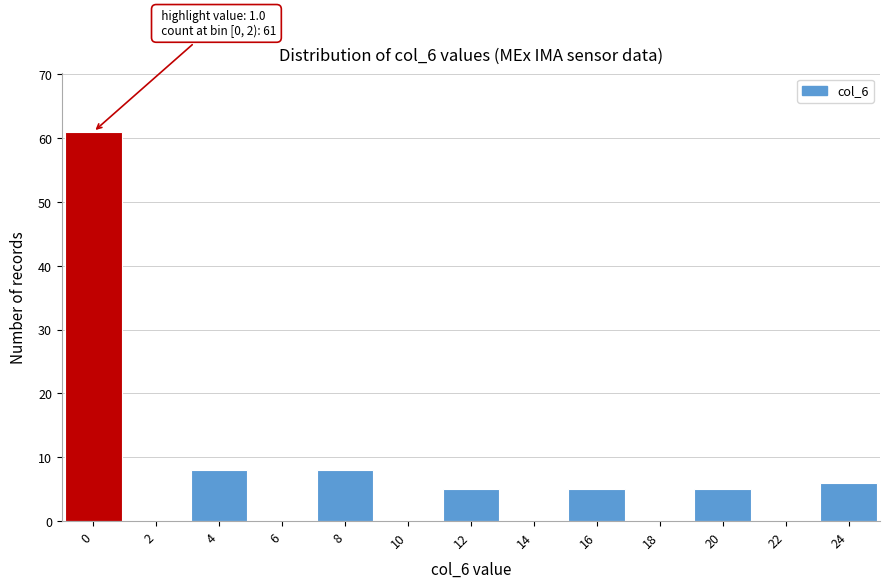

Reading left to right, list all the values displayed in this chart.

0=61	2=0	4=8	6=0	8=8	10=0	12=5	14=0	16=5	18=0	20=5	22=0	24=6